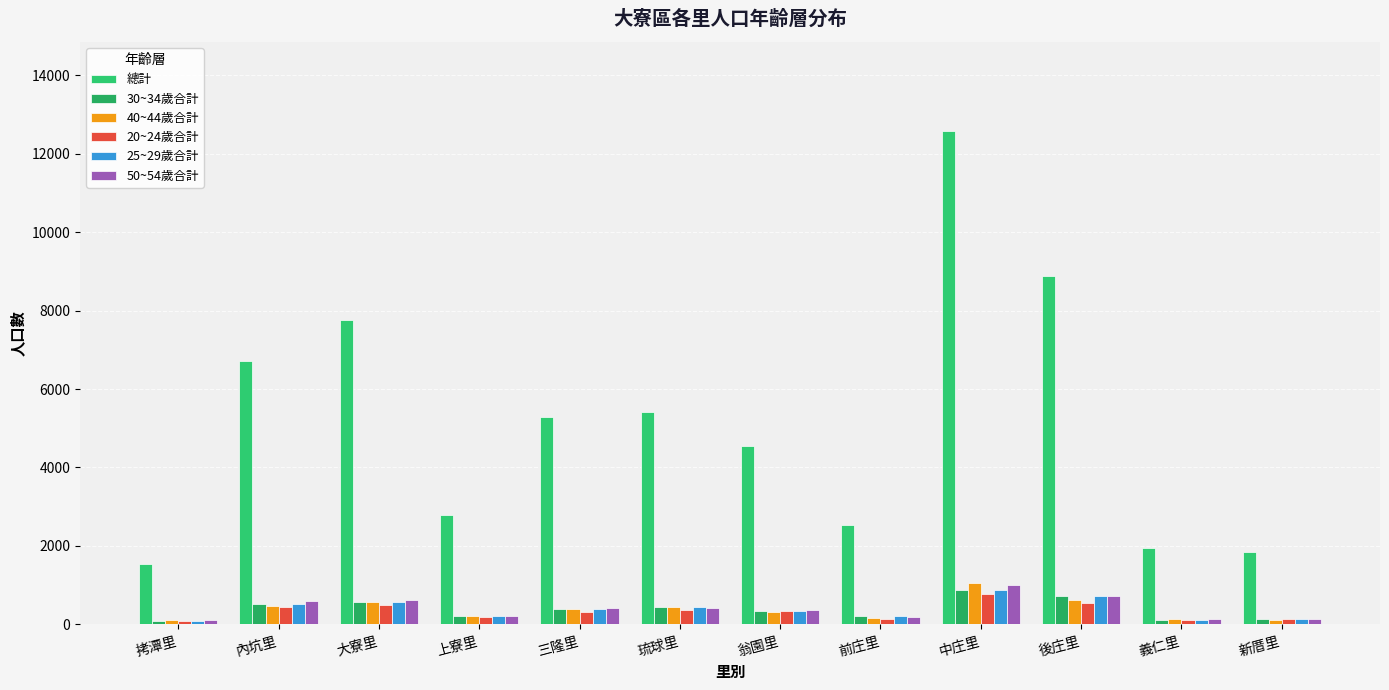

Which series has the largest range (max minus min)?

總計